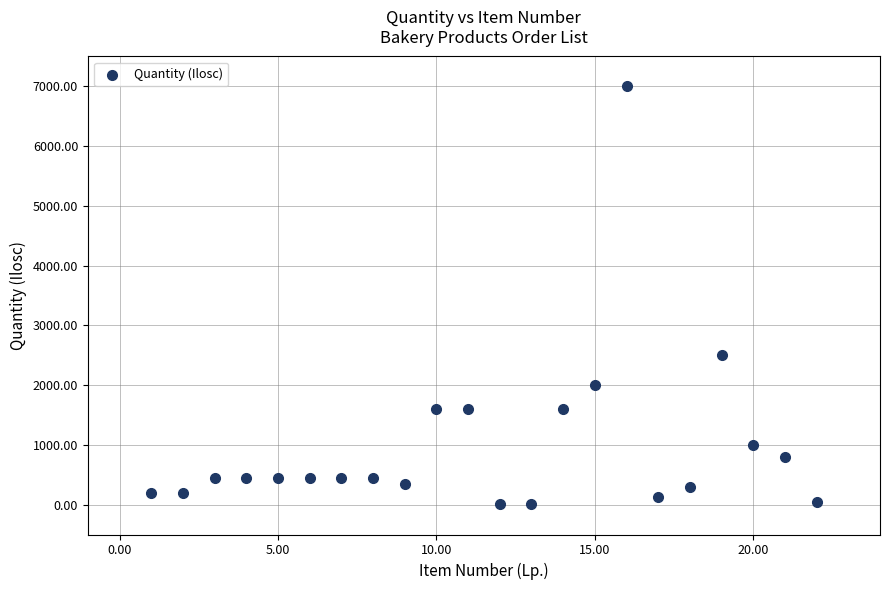

What is the range of Y values (max minus min)?

6990